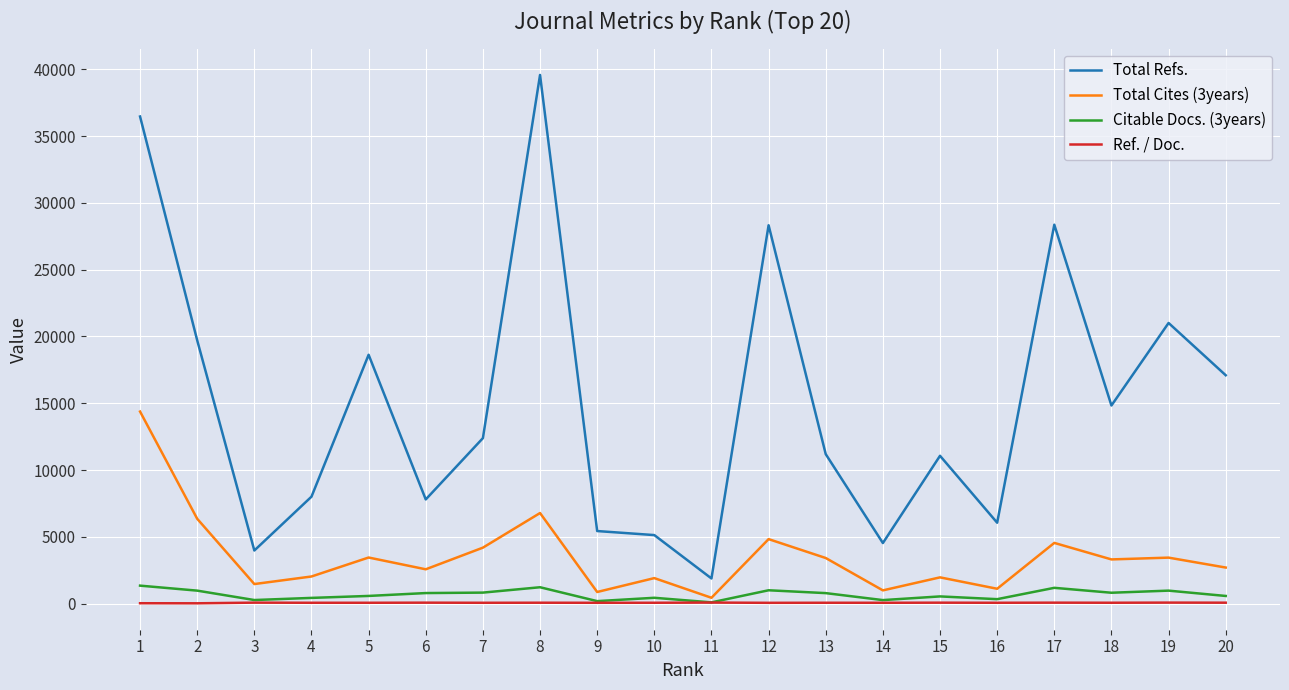

The value of Total Refs. at 5 is 18632. True or false?

True